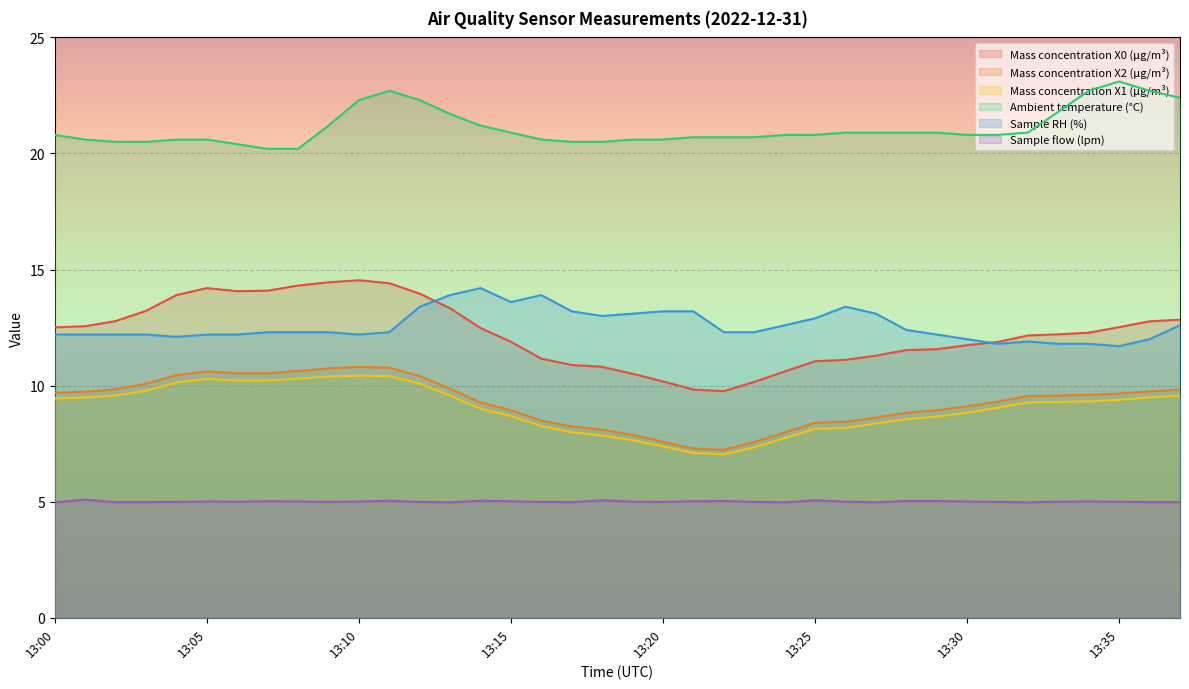

True or false: Mass concentration X1 (μg/m³) and Sample flow (lpm) intersect in this chart.

False